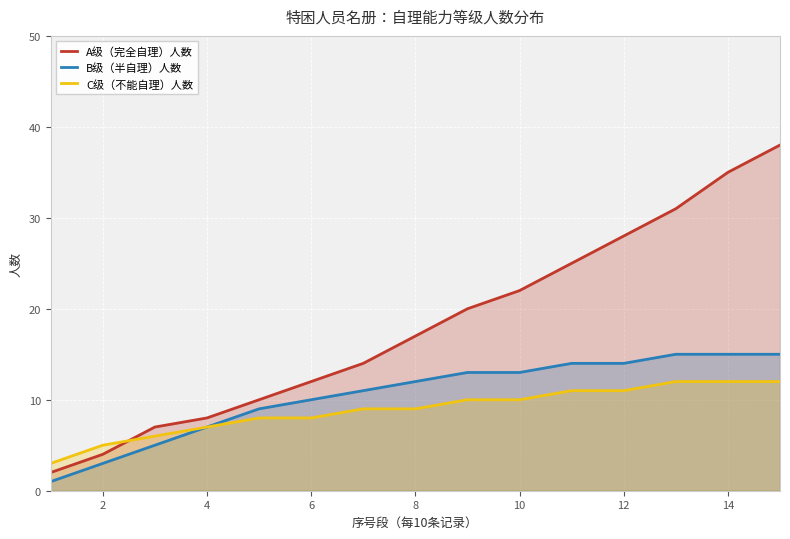

Which series has the largest range (max minus min)?

A级（完全自理）人数